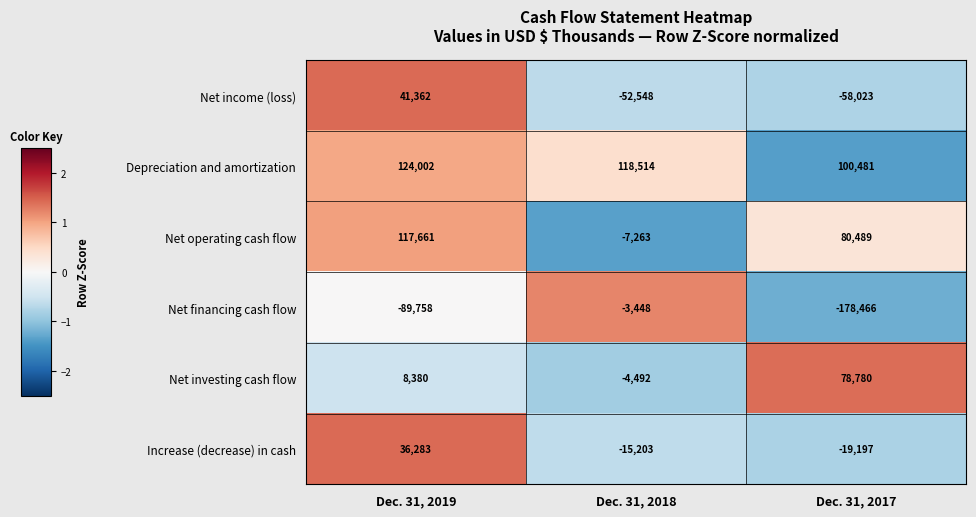

Rank the series at Dec. 31, 2019 from lowest to highest value.

Net financing cash flow, Net investing cash flow, Increase (decrease) in cash, Net income (loss), Net operating cash flow, Depreciation and amortization